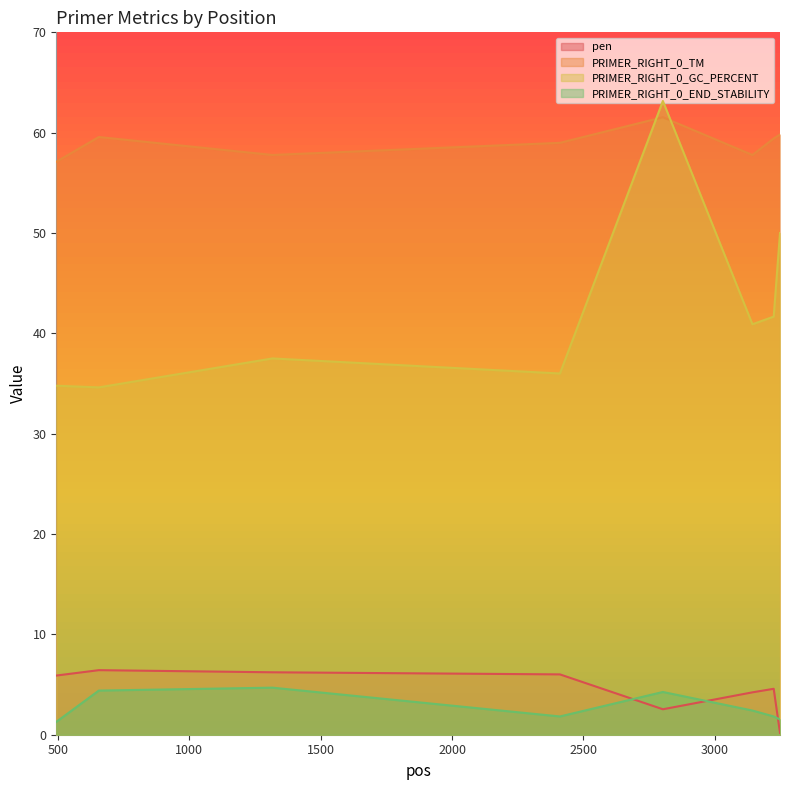

How many interior local peaks does the PRIMER_RIGHT_0_TM series have?

2